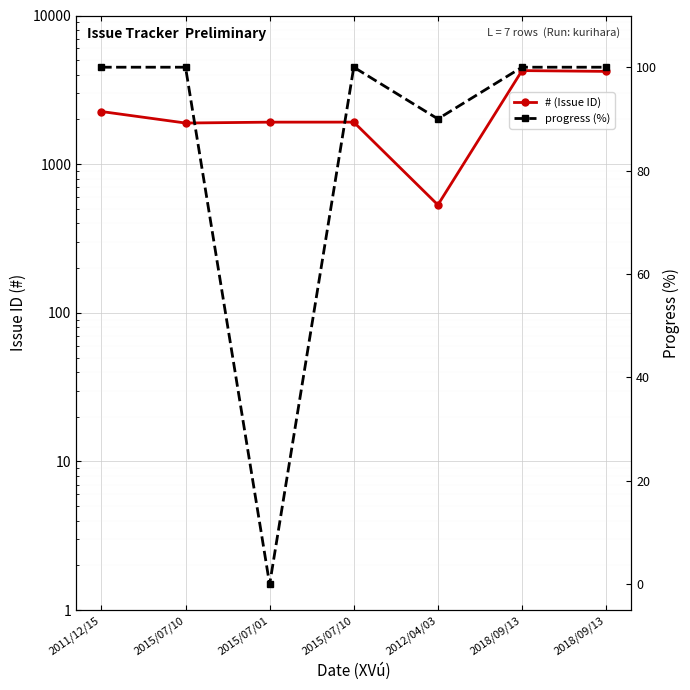

What is the average value of the progress (%) series?

84